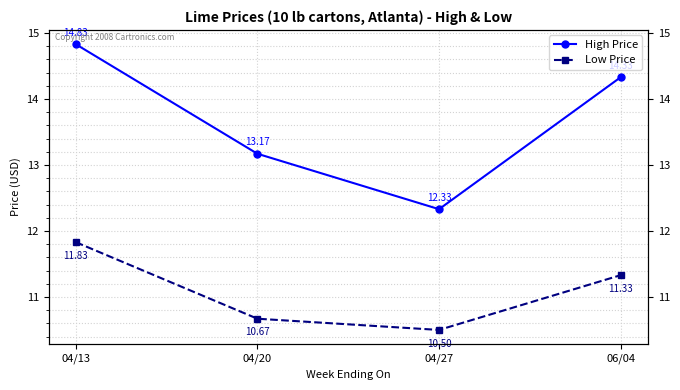

At which label does High Price reach its peak?

04/13